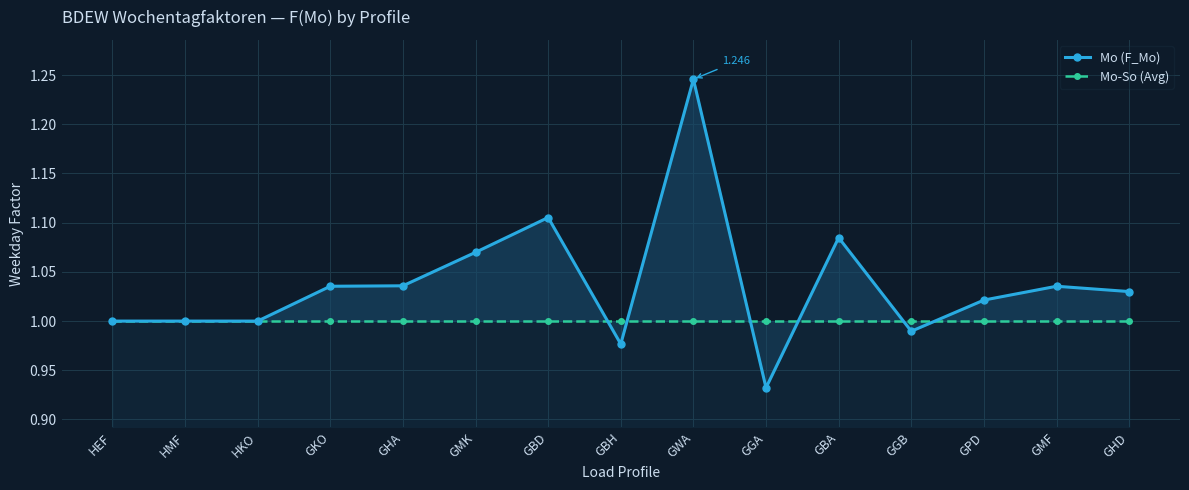

True or false: Mo-So (Avg) has a value of 0.3 at GHA.

False